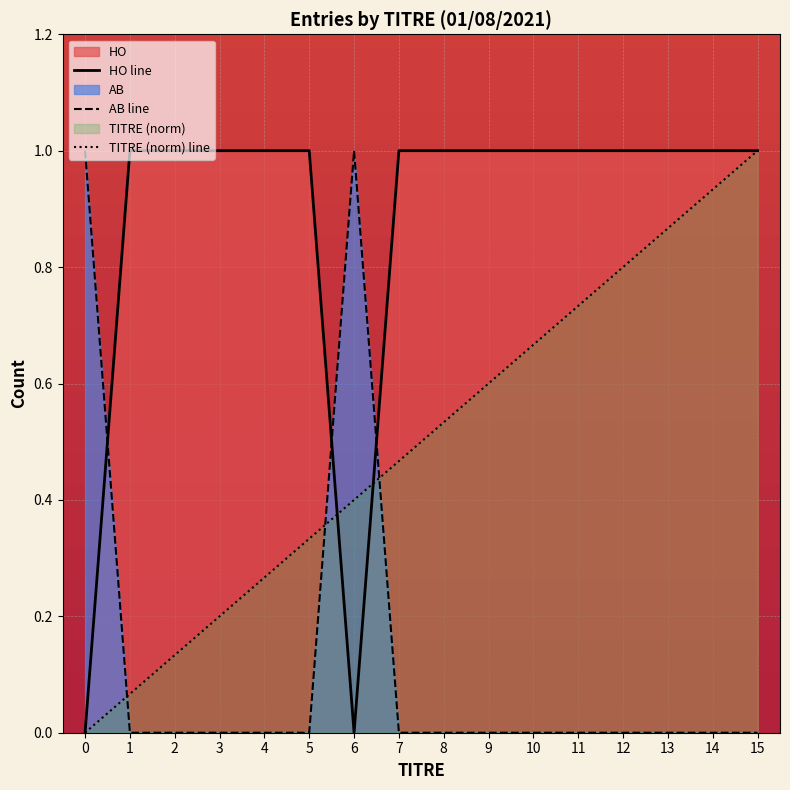

List the series in order of their overall mean, lowest first.

AB line, TITRE (norm) line, HO line